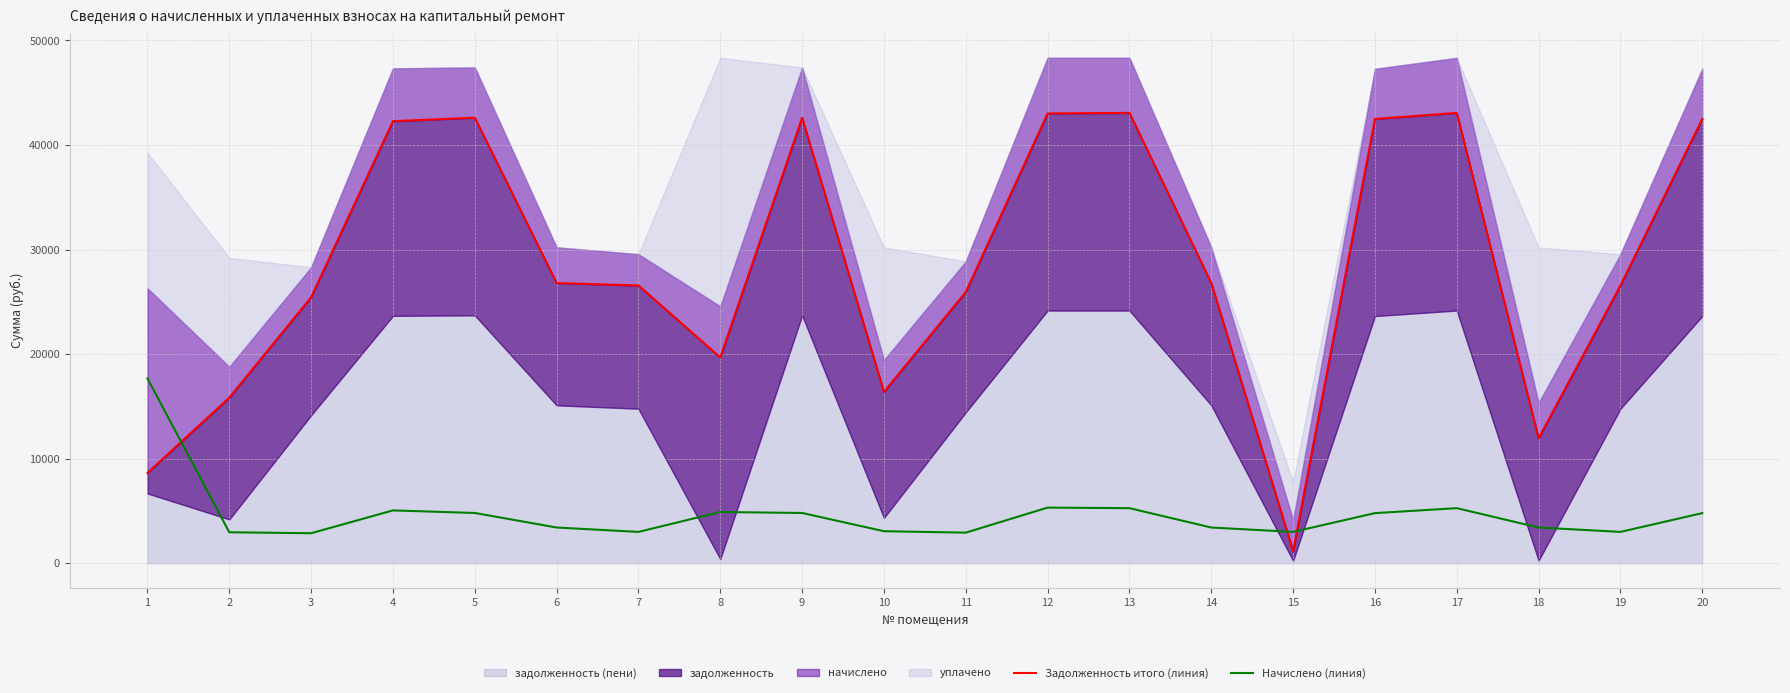

Which series has the largest range (max minus min)?

Задолженность итого (линия)